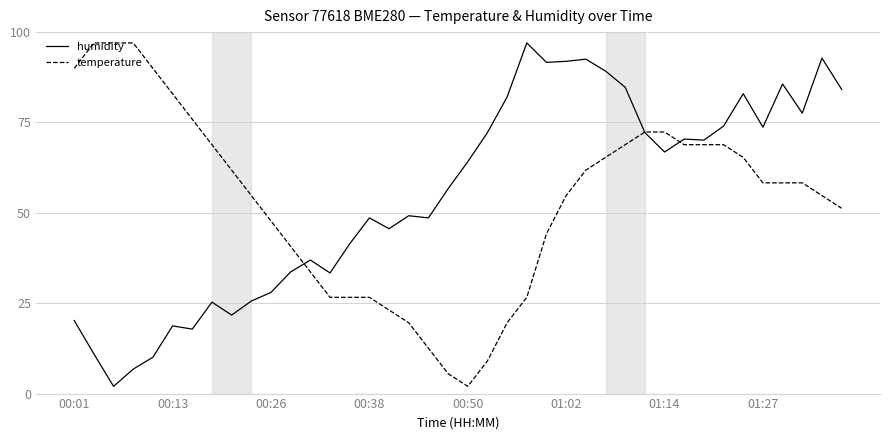

What is the maximum value for humidity?

97.0